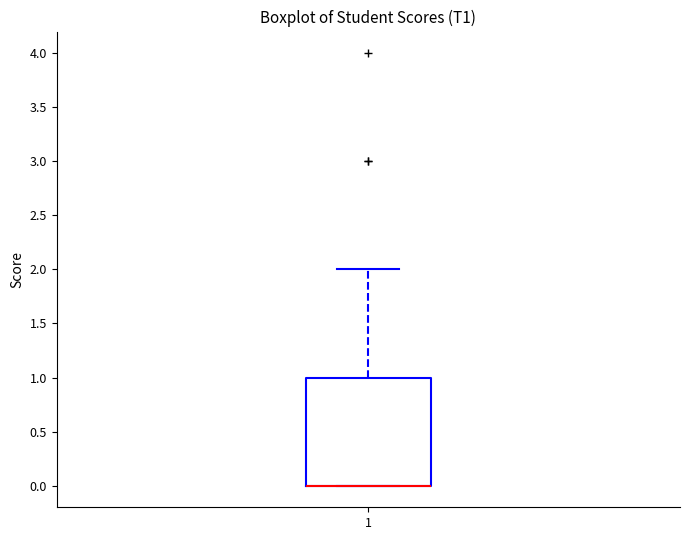

Transcribe this box plot: give where the median line is, the range the box spans, and where the two whiskers end, as read against the y-axis. The values are not printed on the chart, so give them approximately, as read against the axis.

median 0 (drawn on the box's lower edge), box 0 to 1, whiskers 0 to 2